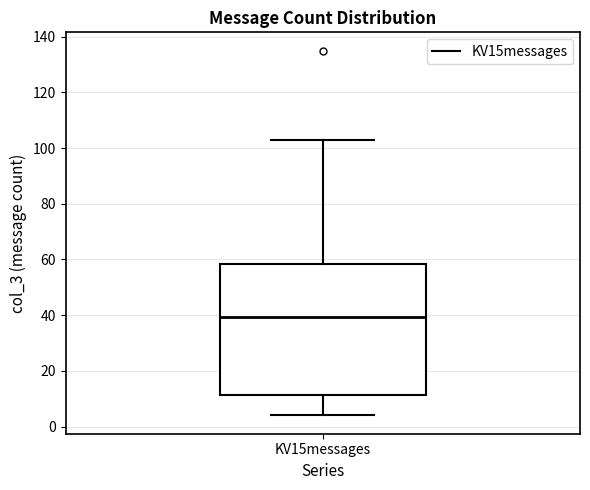

Read this box plot against the y-axis: the position of the median line, the range covered by the box, and the ends of both whiskers. The values are not printed on the chart, so give them approximately, as read against the axis.

median 40, box 12 to 58, whiskers 4 to 104